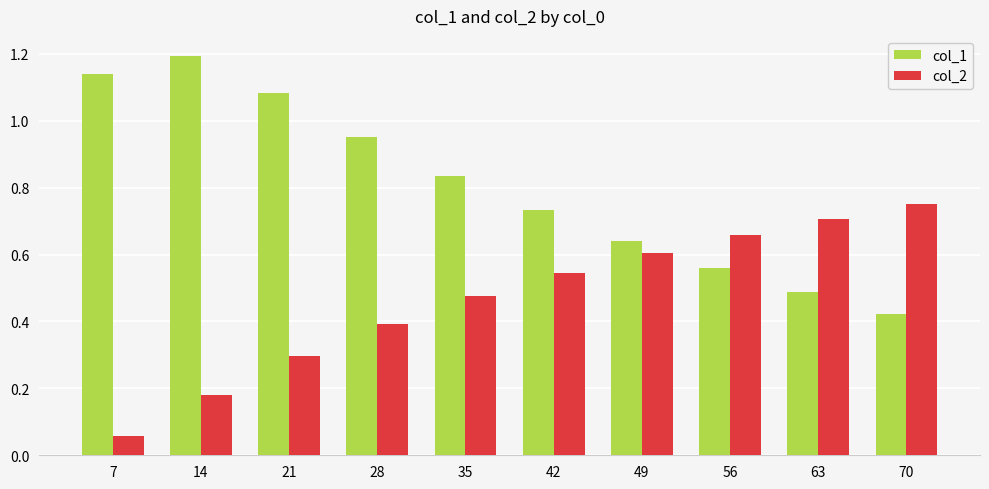

What is the sum of the col_1 values at 7 and 63?

1.6